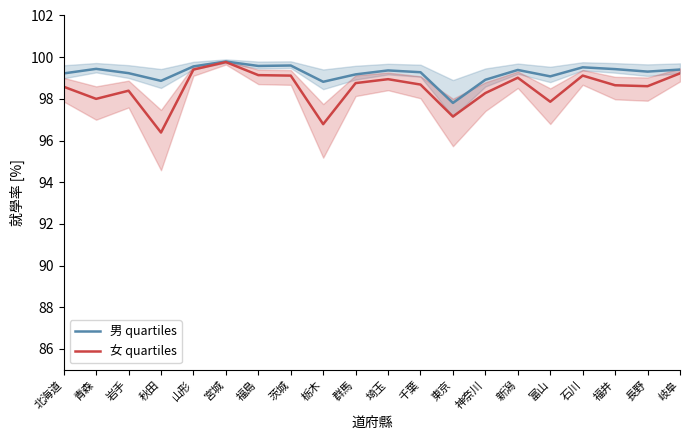

What is the difference between the highest and lowest values at 新潟?

0.4